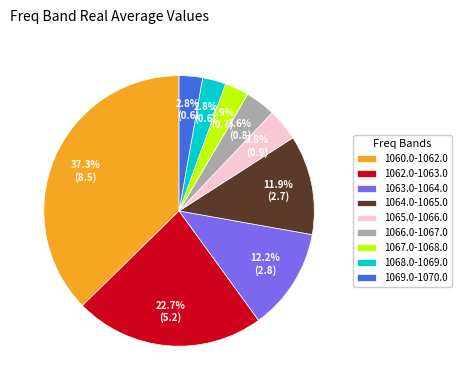

The 1060.0-1062.0 slice represents 37% of the pie. True or false?

True